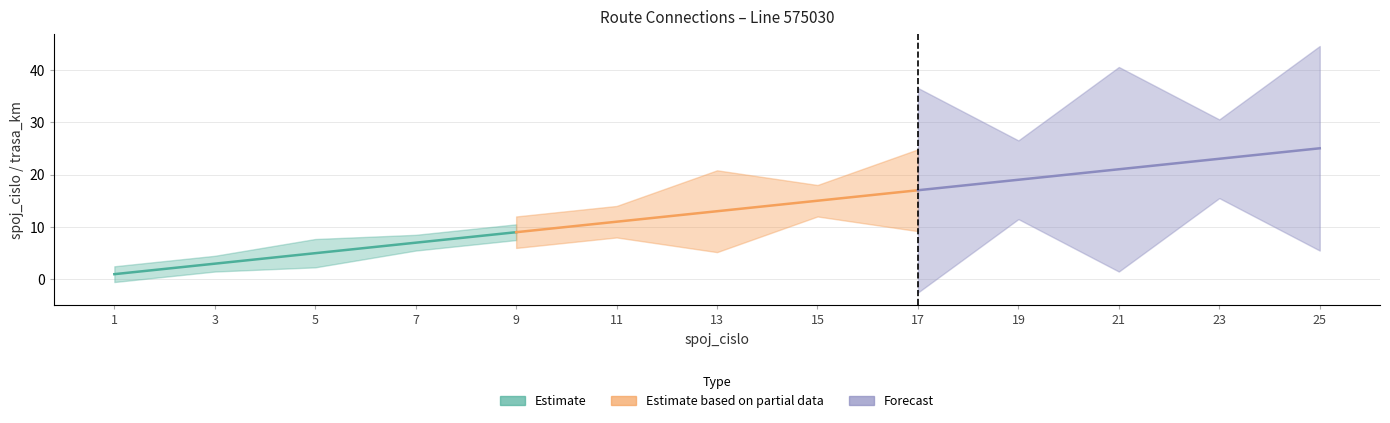

What is the average value of the spoj_cislo series?

13